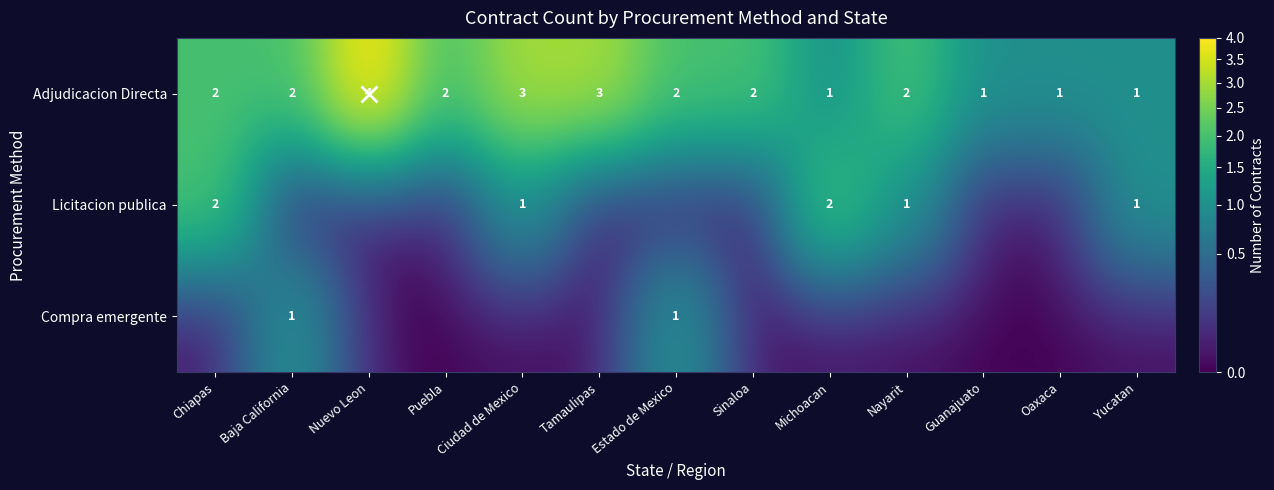

Which series has the largest total across all categories?

Adjudicacion Directa